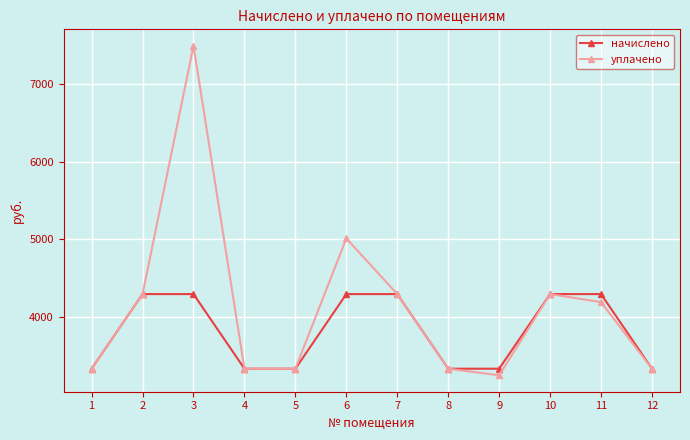

Rank the series by their average value, from lowest to highest.

начислено, уплачено